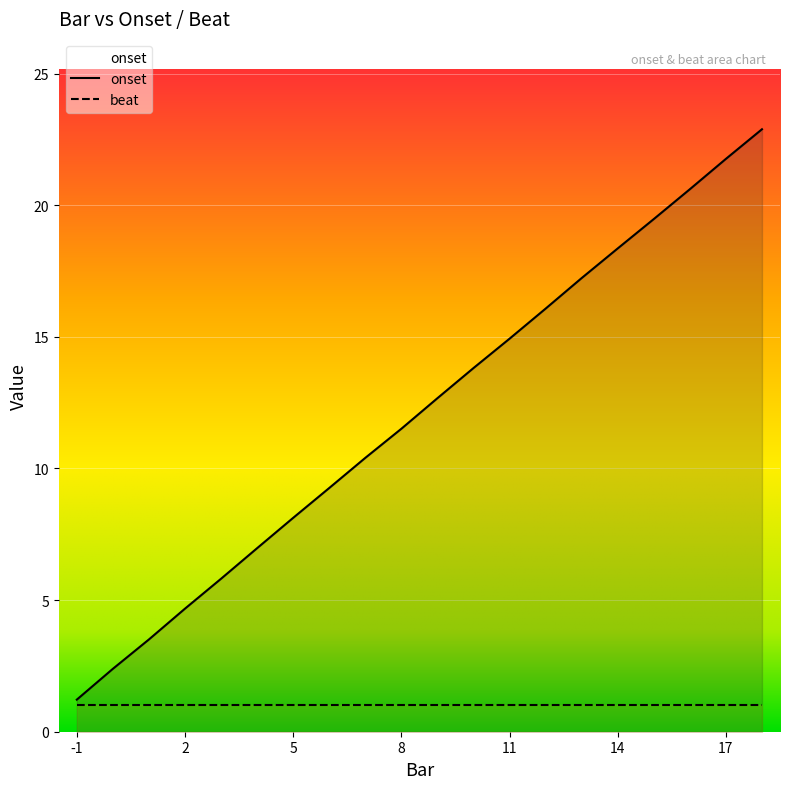

How many lines are shown in the chart?

2